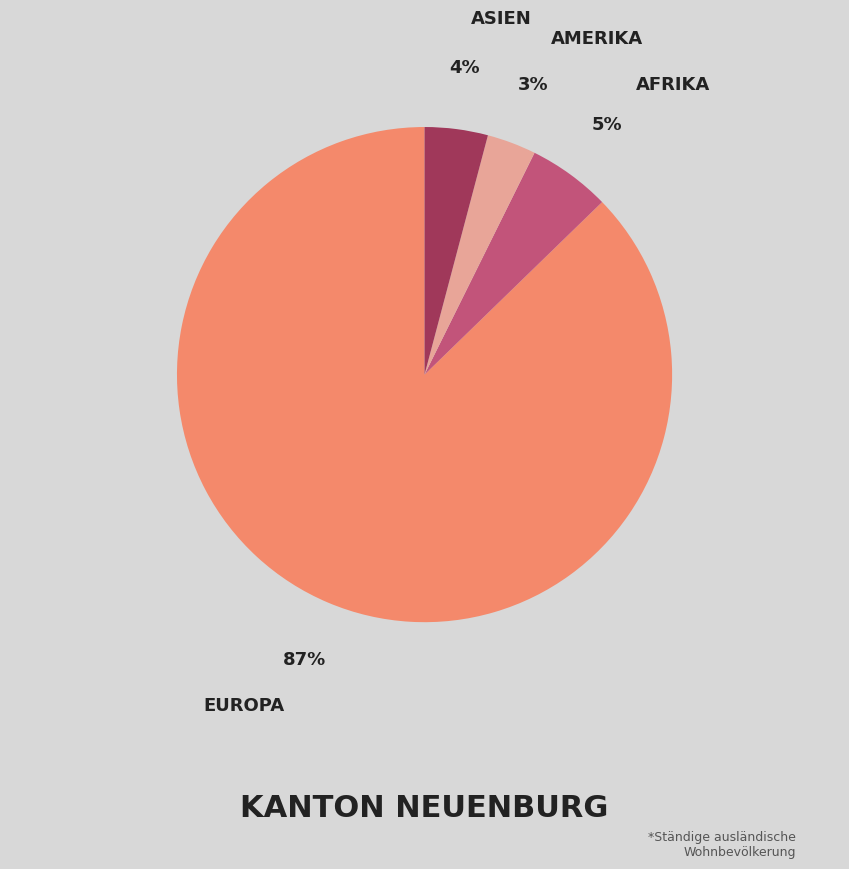

Does any single category account for the majority?

Yes